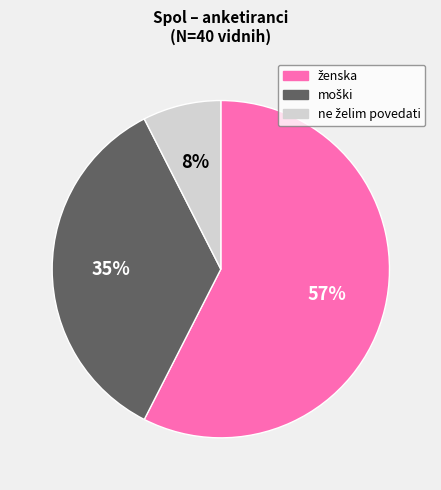

To the nearest percent, what is the average slice percentage?

33%